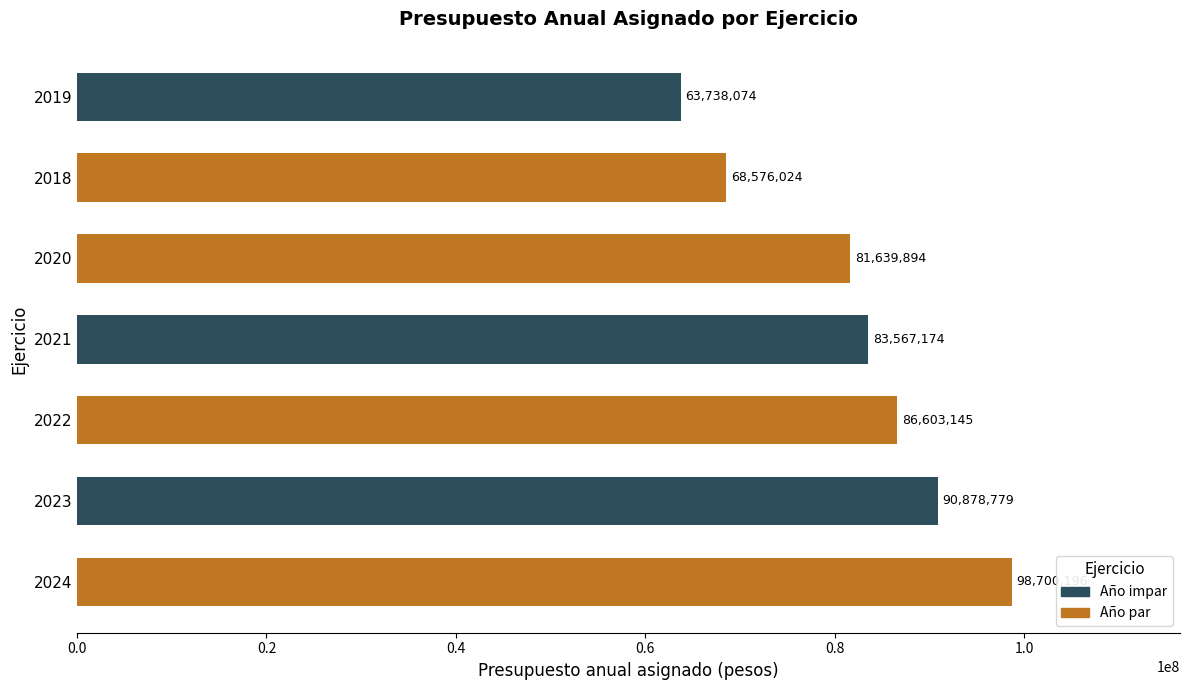

Which label corresponds to the smallest value in the chart?

2019